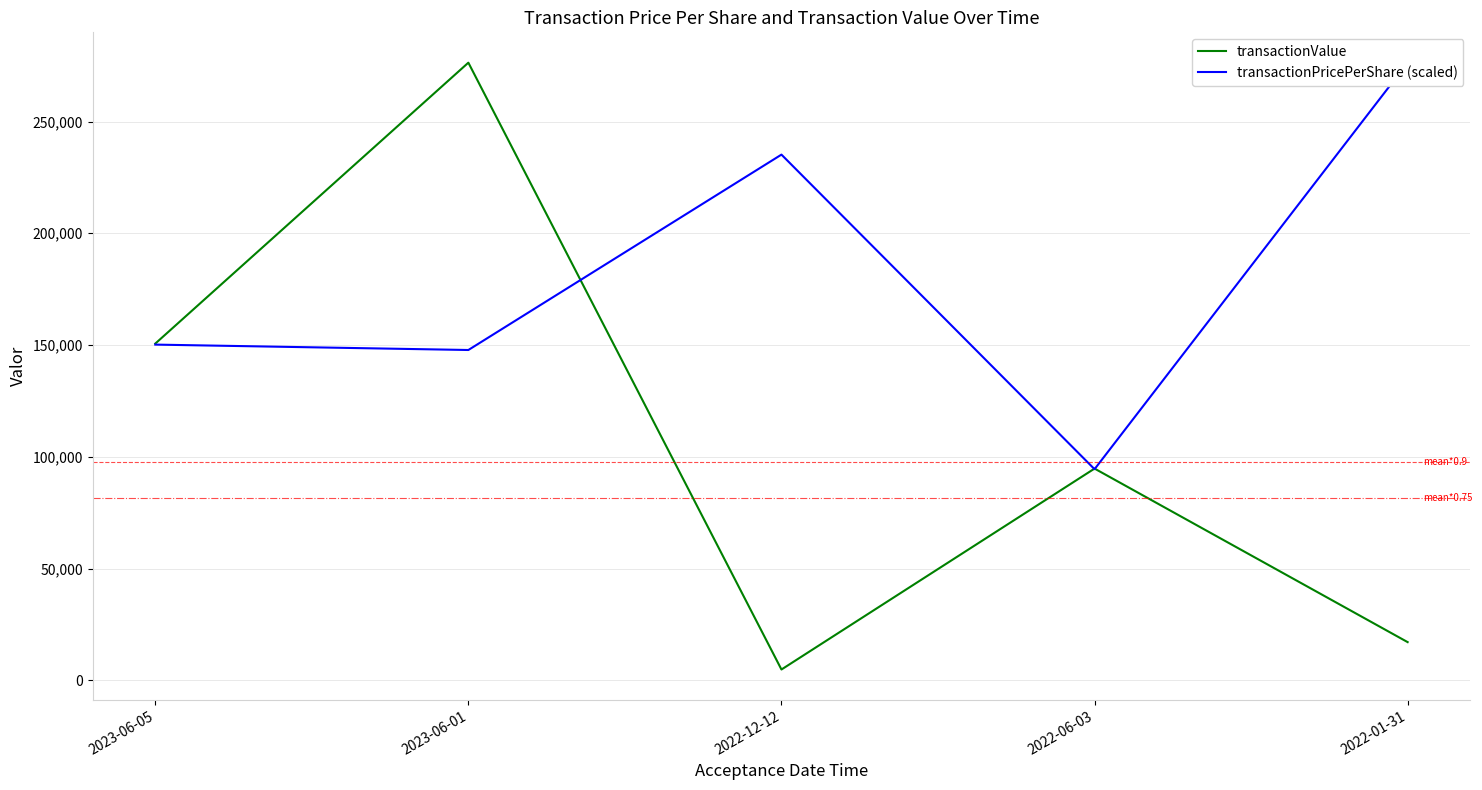

Reading left to right, what are all the values shown in this chart?

transactionValue: 150642.0	276317.0	4853.0	94741.0	17104.0
transactionPricePerShare (scaled): 150197.6	147783.0	235188.8	94461.1	276317.0